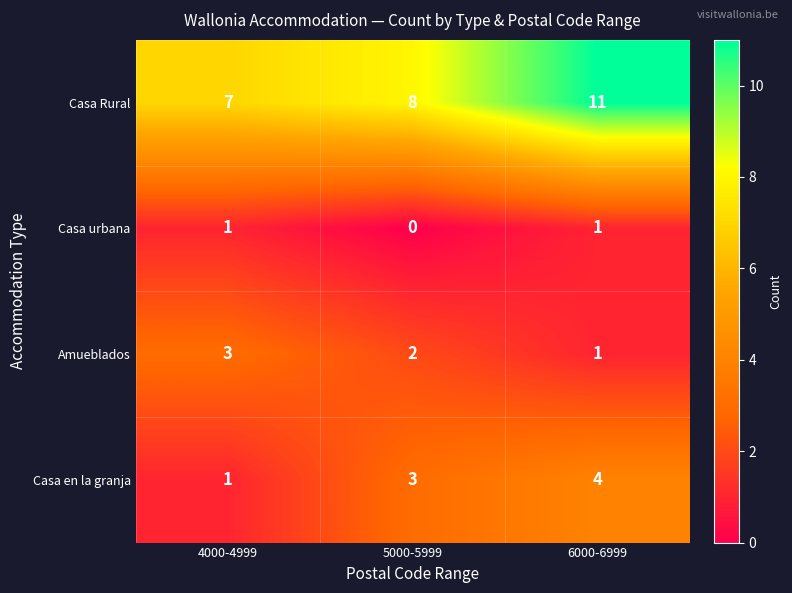

What is the difference between the Casa Rural values at 6000-6999 and 4000-4999?

4